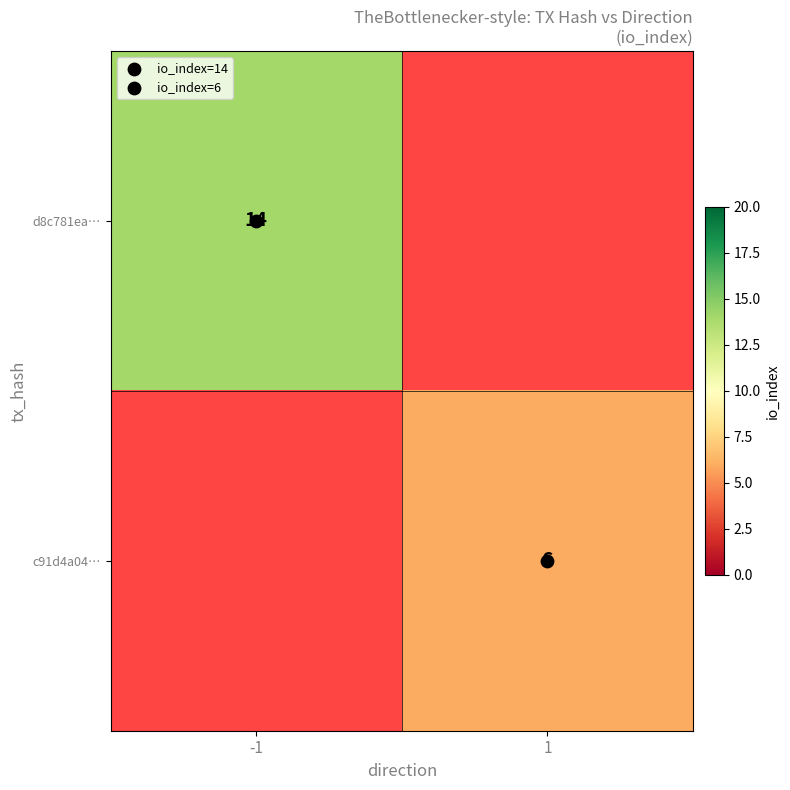

At which label does c91d4a04… reach its peak?

-1